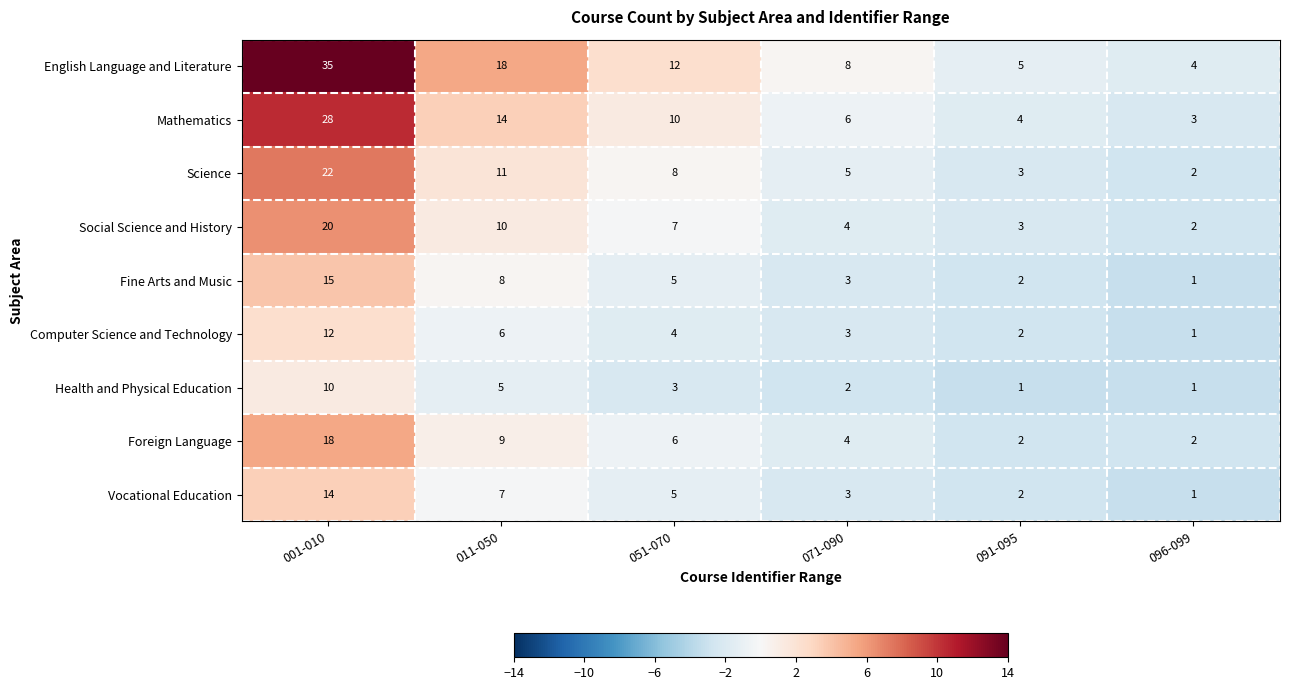

How many series are shown in this chart?

9